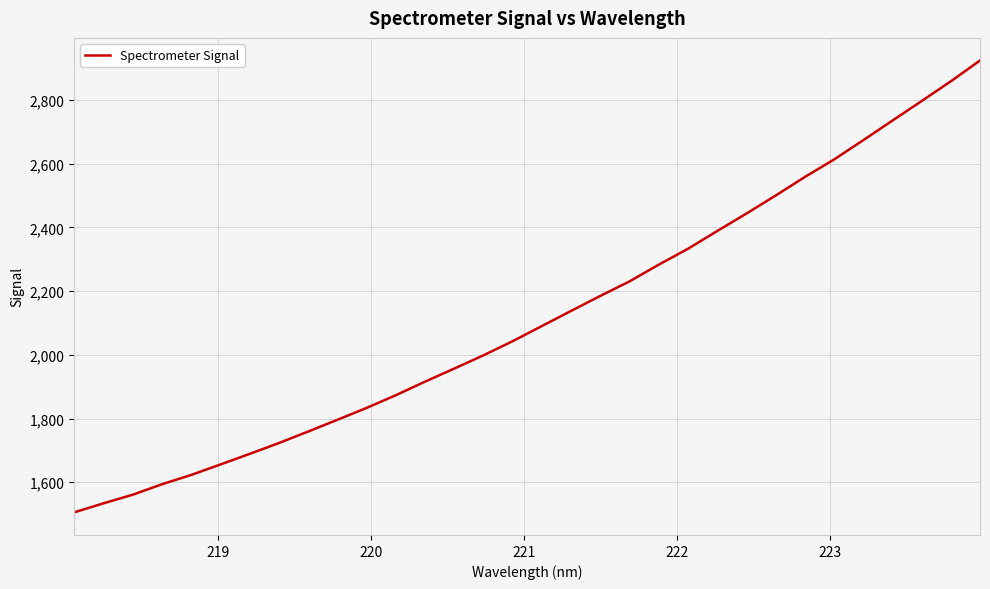

What is the maximum value shown in the chart?

2923.5